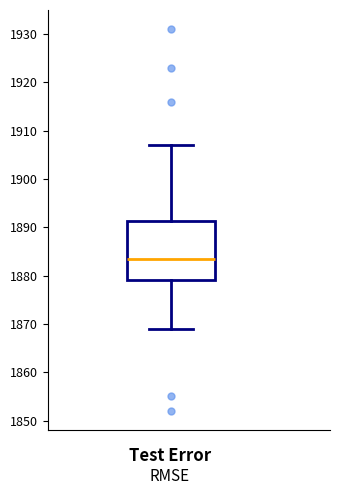

Transcribe this box plot: give where the median line is, the range the box spans, and where the two whiskers end, as read against the y-axis. The values are not printed on the chart, so give them approximately, as read against the axis.

median 1884, box 1879 to 1891, whiskers 1869 to 1907